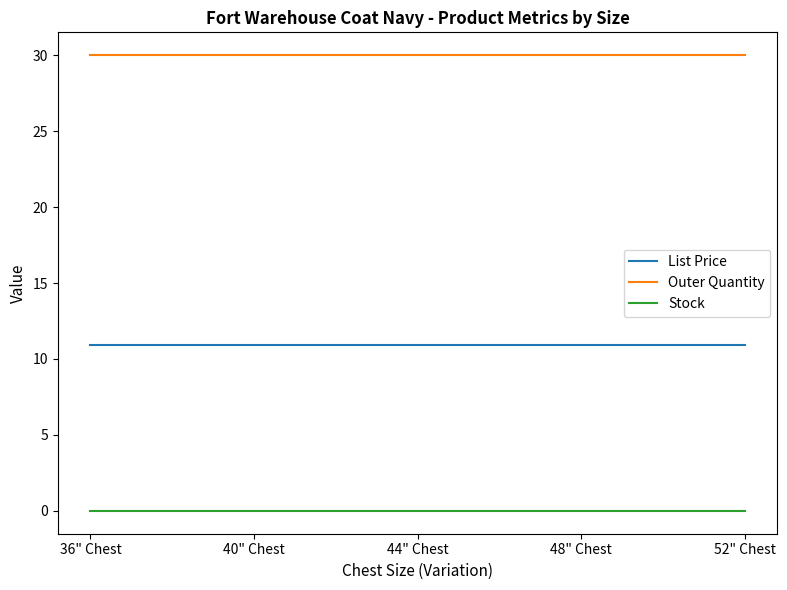

Read the Outer Quantity value at 40" Chest.

30.0